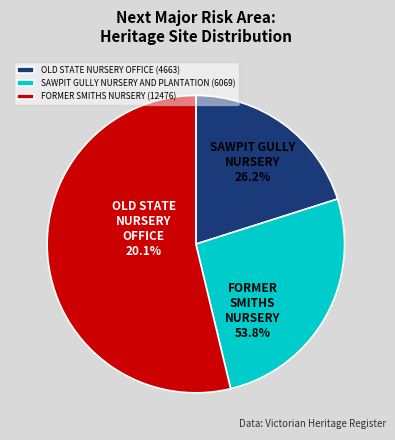

The FORMER SMITHS NURSERY slice represents 54% of the pie. True or false?

True